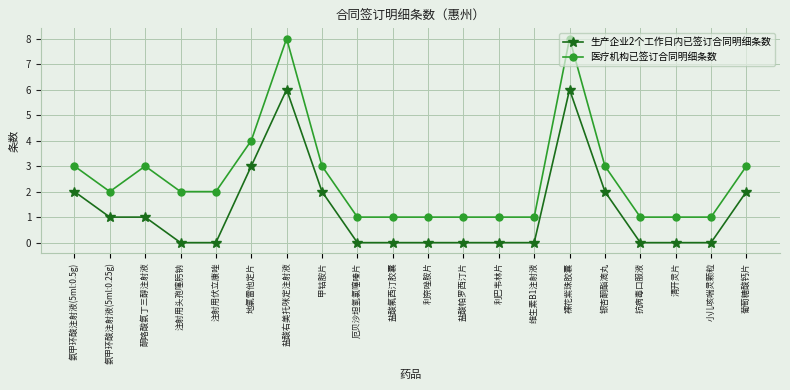

List the series in order of their overall mean, lowest first.

生产企业2个工作日内已签订合同明细条数, 医疗机构已签订合同明细条数